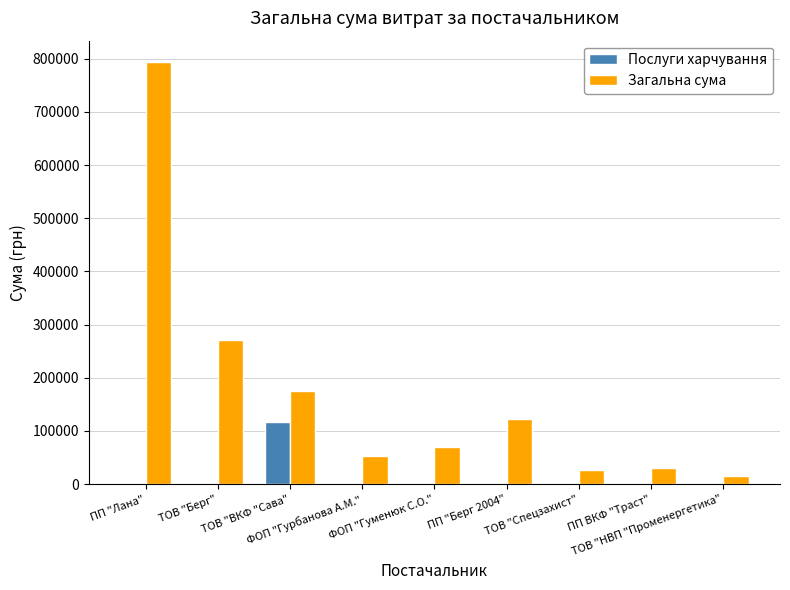

Which category has the highest value across all series?

ПП "Лана"